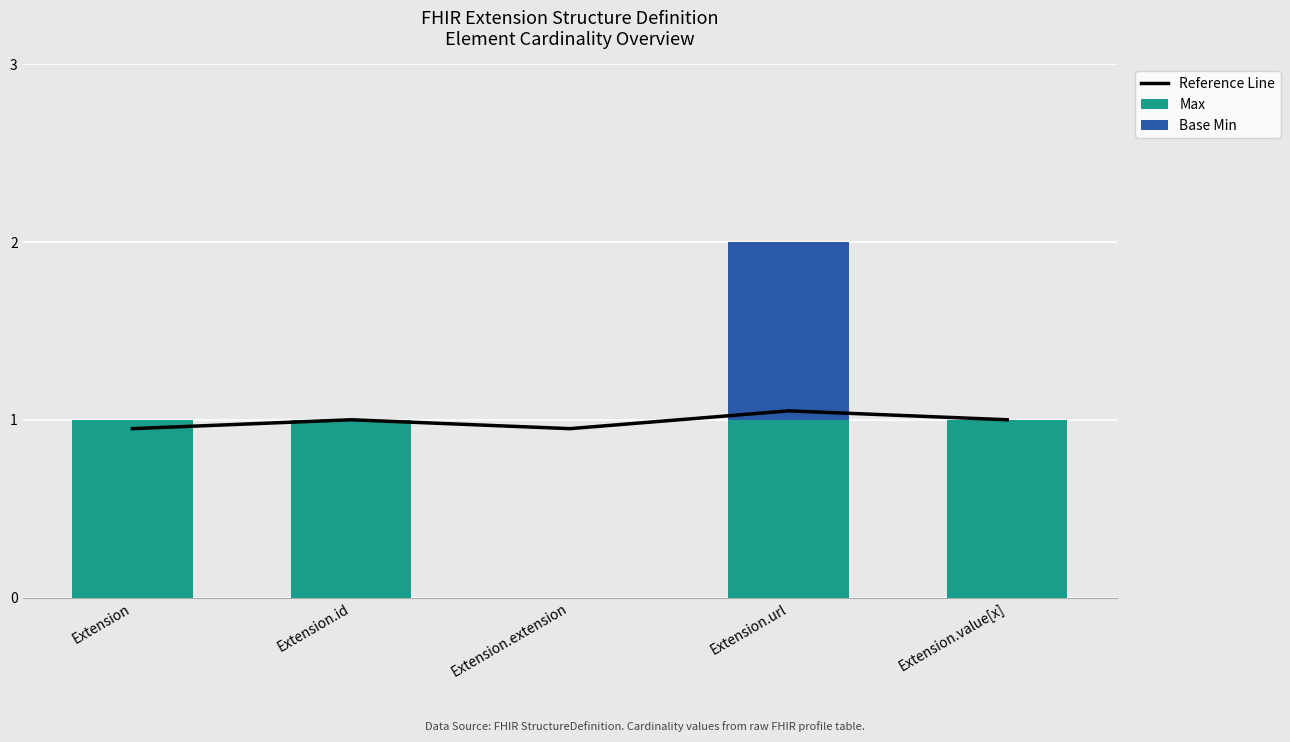

At how many categories does at least one series exceed 0?

5